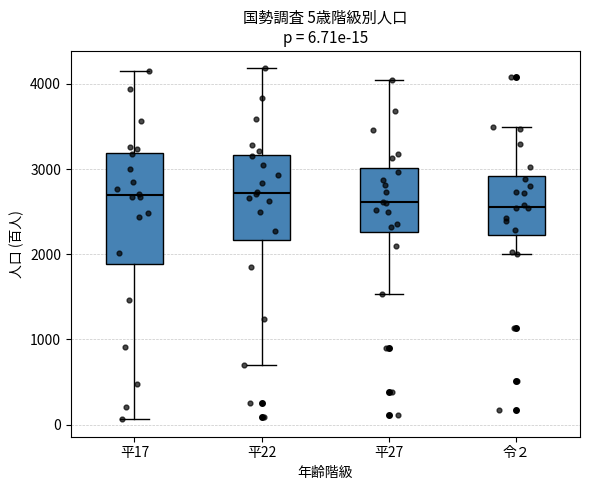

Which box is the tallest, from its lower edge to its upper edge?

平17